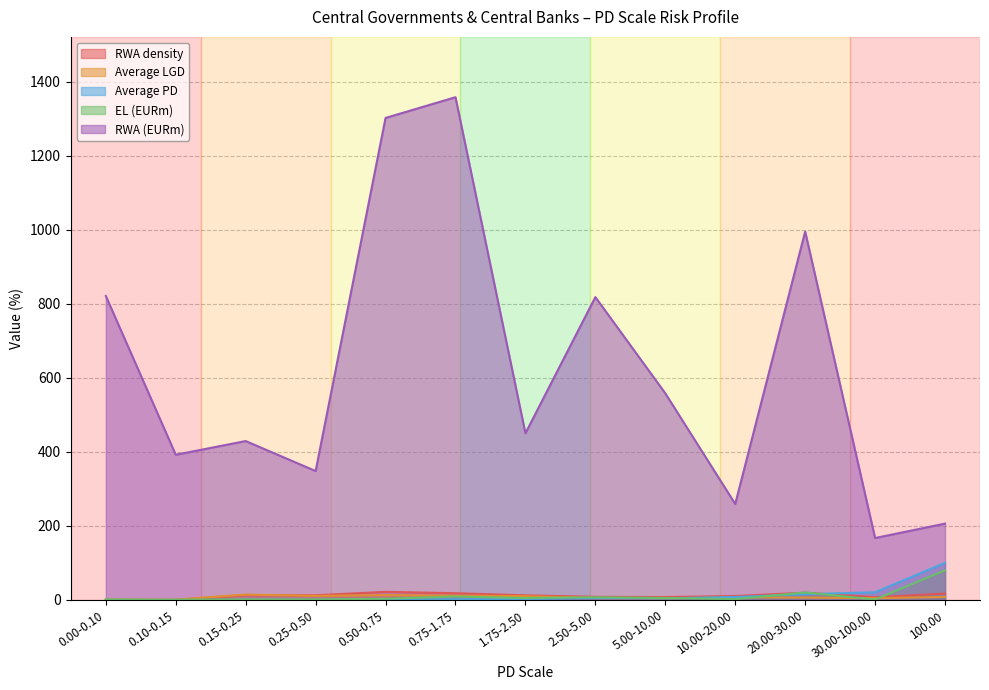

At 0.75-1.75, list the series in order from largest to smallest.

RWA (EURm), RWA density, Average LGD, EL (EURm), Average PD